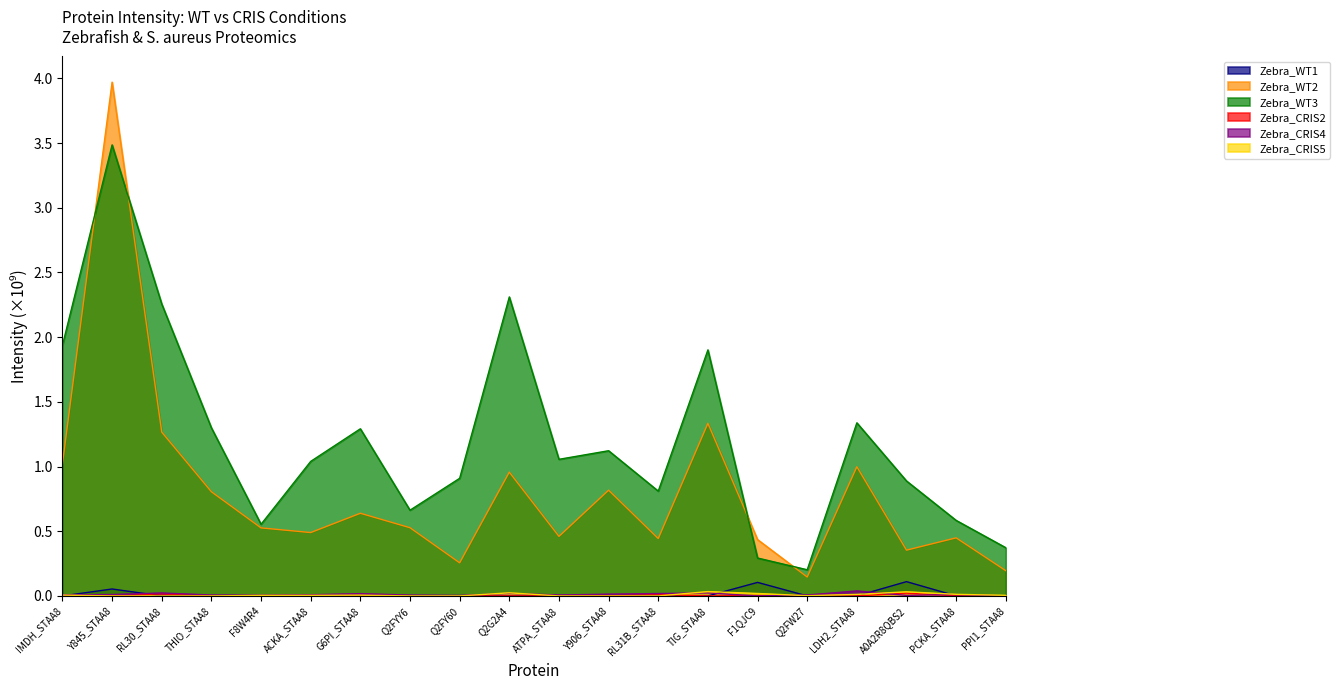

At which category is the sum across all series the highest?

Y845_STAA8